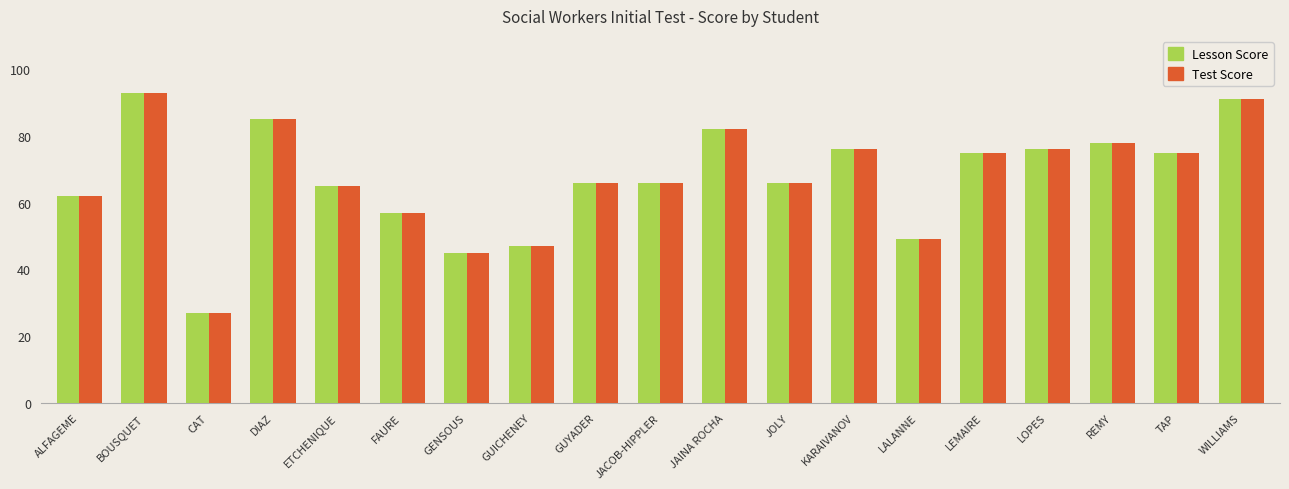

True or false: Lesson Score has a value of 36 at JACOB-HIPPLER.

False